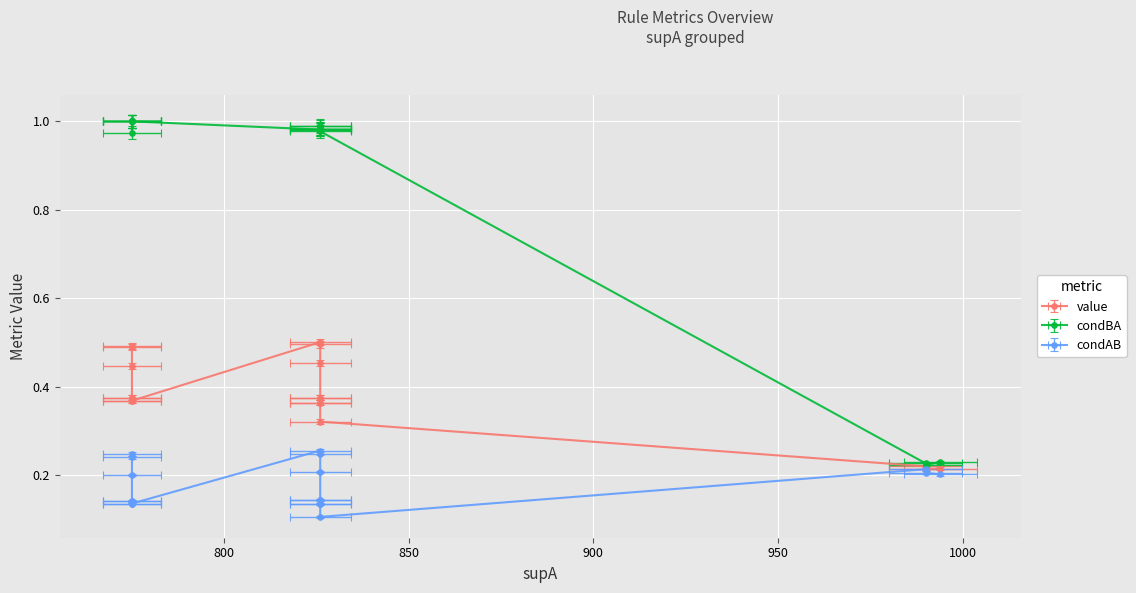

True or false: condBA and value cross at least once.

False